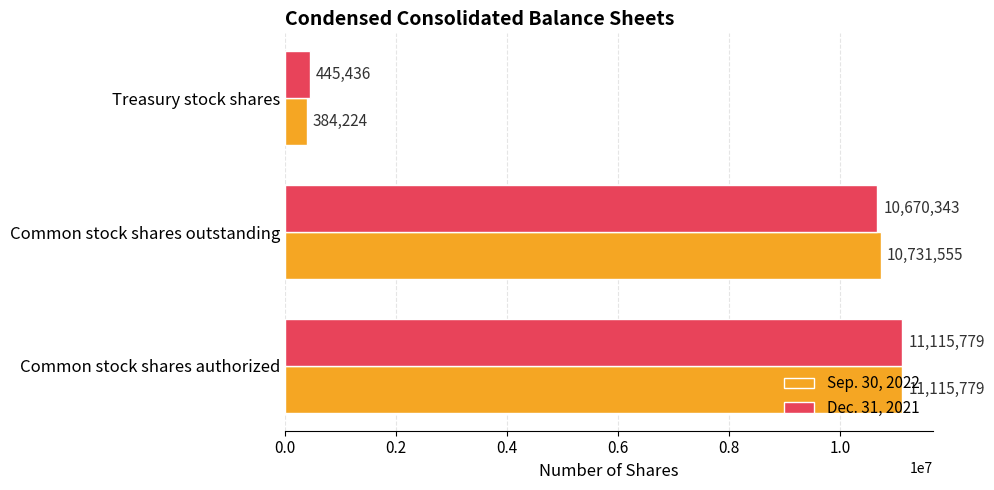

What are all the series names shown in the legend?

Sep. 30, 2022, Dec. 31, 2021